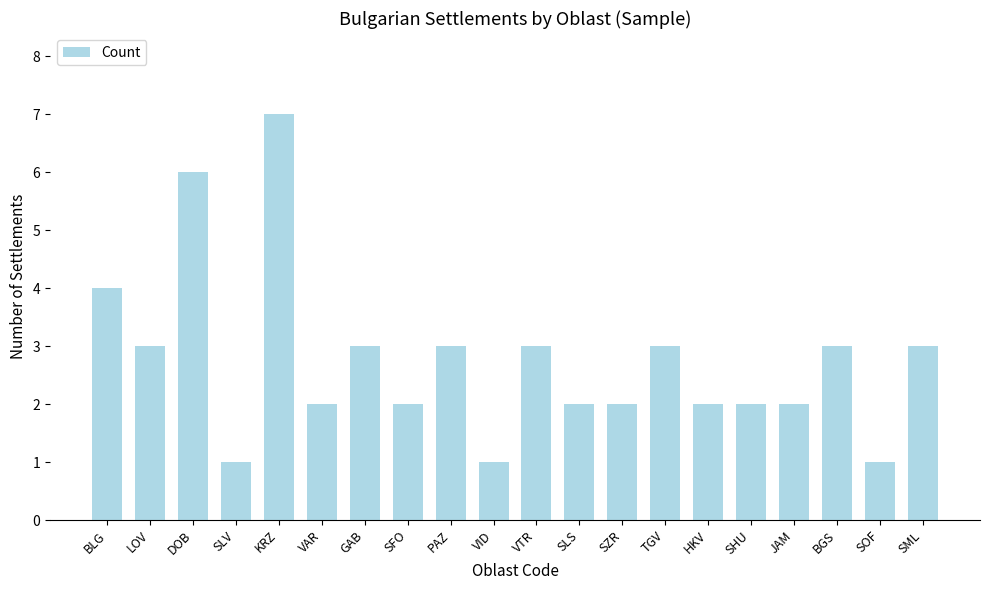

What is the change in value from BLG to SLV?

-3